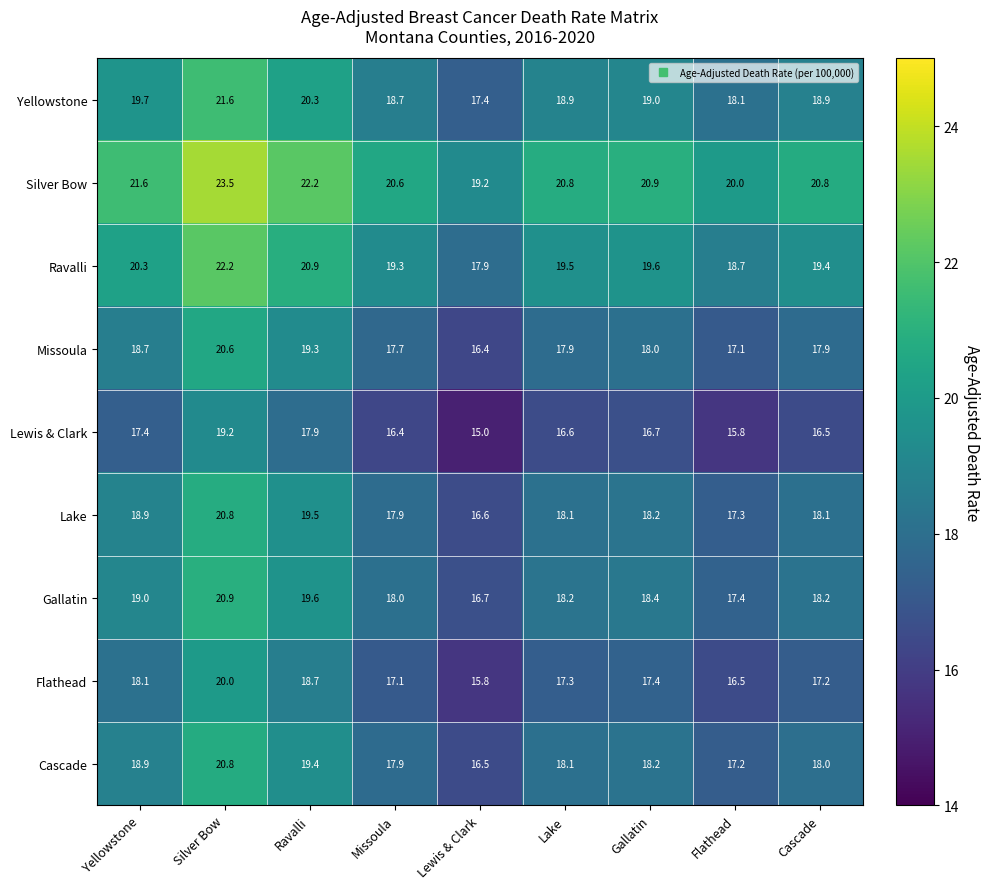

Which series has the largest total across all categories?

Silver Bow